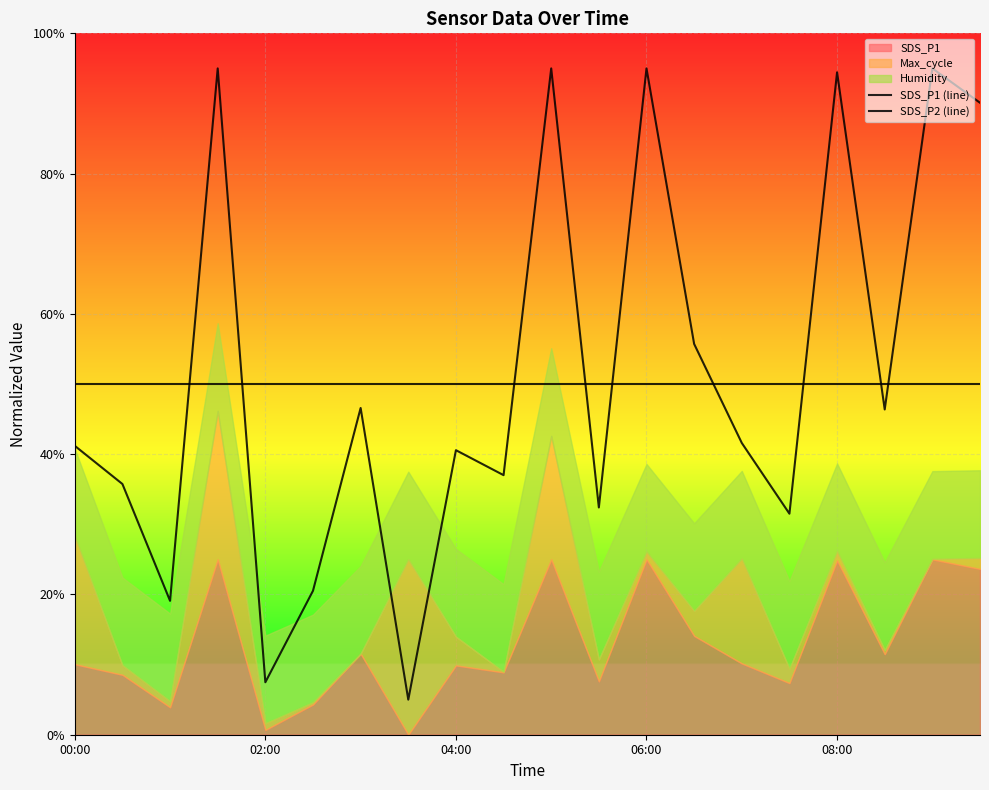

Is the value of SDS_P1 (line) at 10 greater than the value of SDS_P2 (line) at 13?

Yes